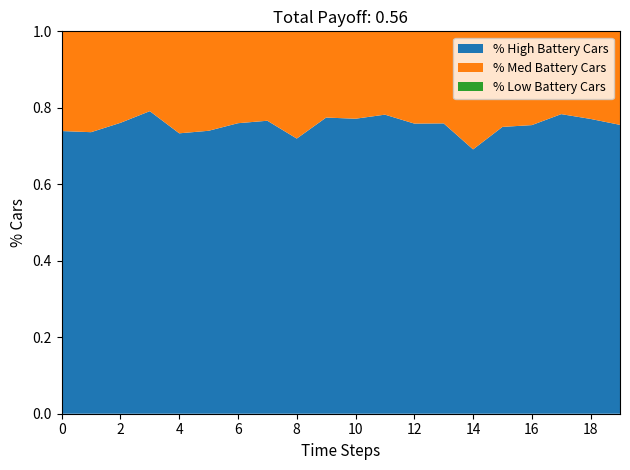

Does the chart have visible grid lines?

No